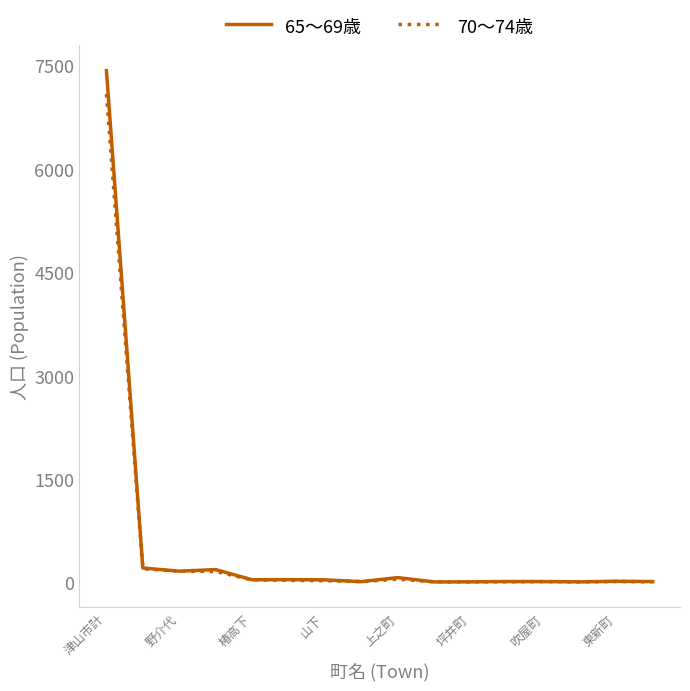

List the series in order of their peak value, lowest first.

70～74歳, 65～69歳